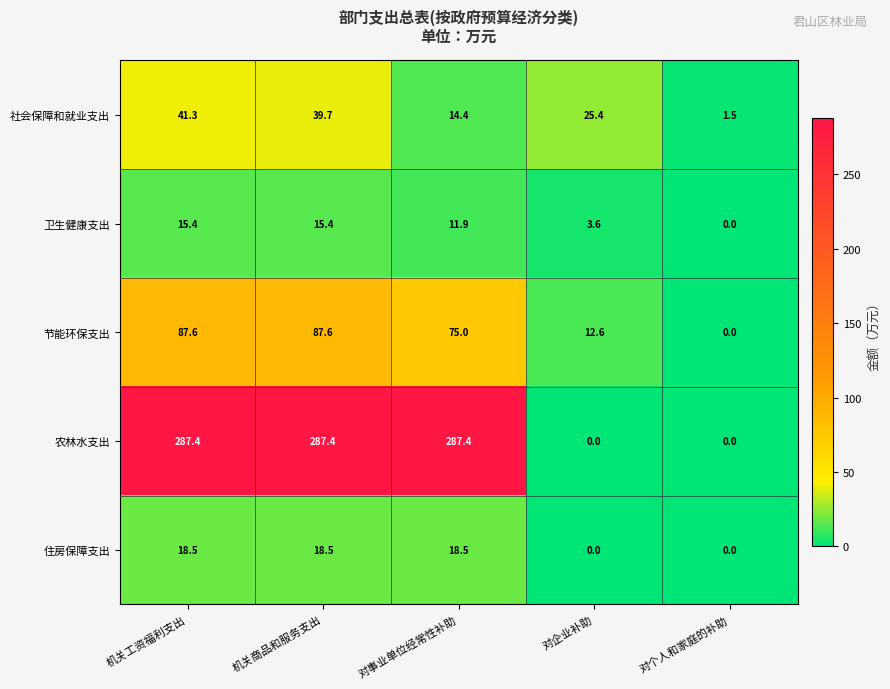

Rank the series at 对事业单位经常性补助 from highest to lowest value.

农林水支出, 节能环保支出, 住房保障支出, 社会保障和就业支出, 卫生健康支出